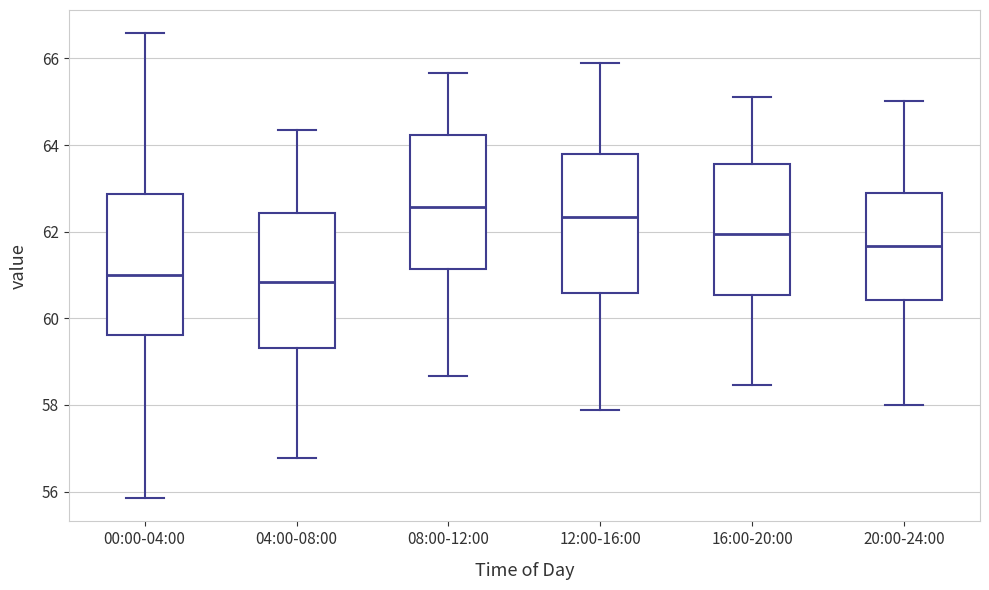

Where does the lower whisker of the box for 04:00-08:00 end on the y-axis? The values are not printed on the chart, so give them approximately, as read against the axis.

56.8